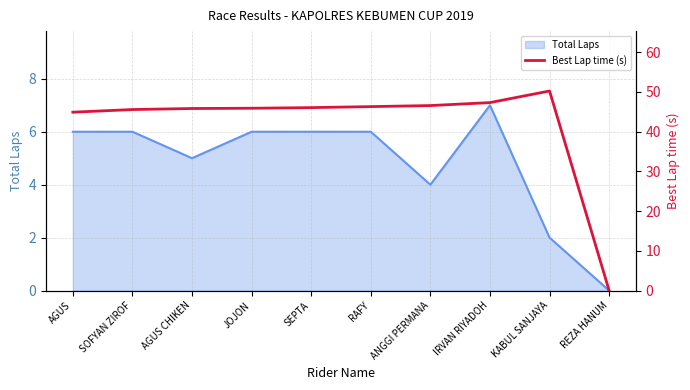

How many positive values are there?

9